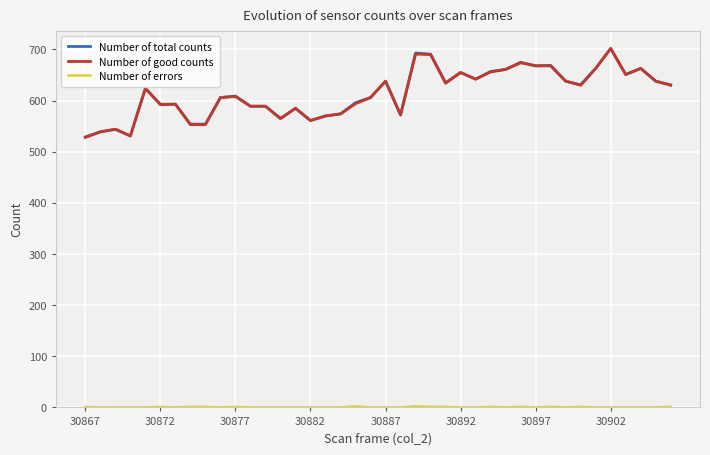

What is the greatest value displayed?

702